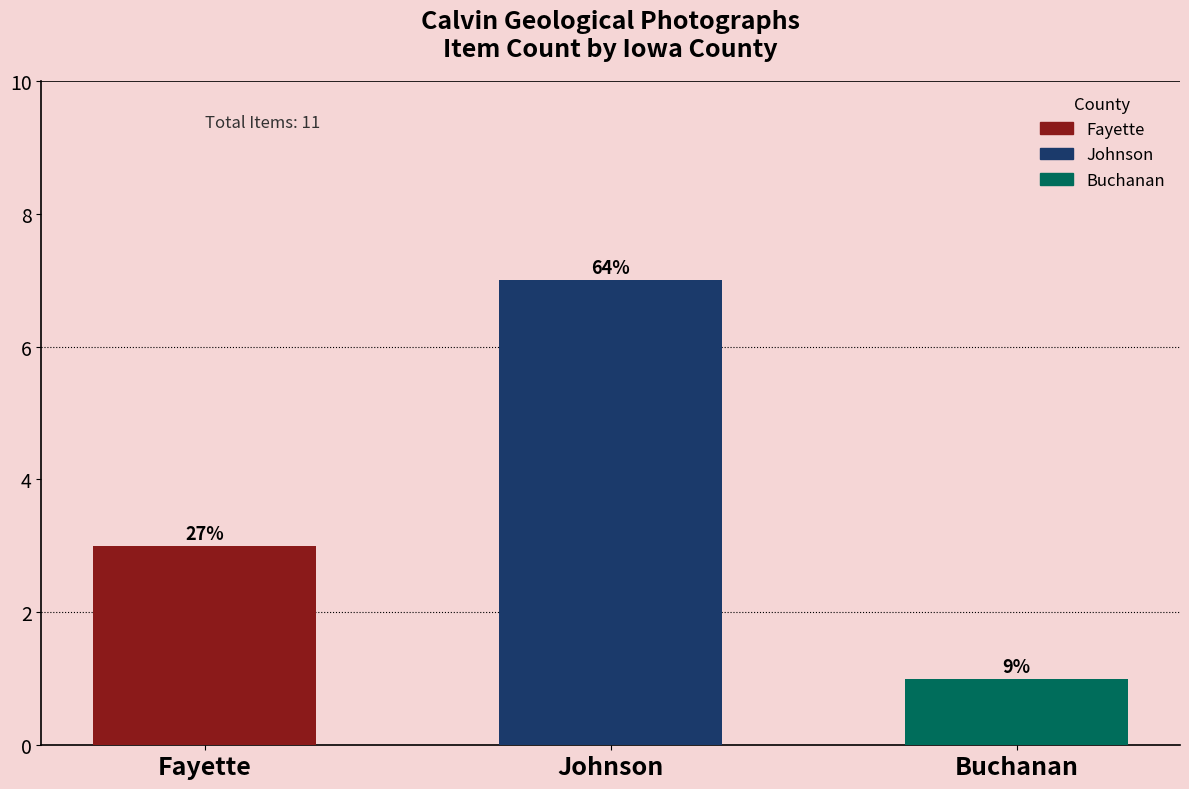

How many bars are there in total?

3